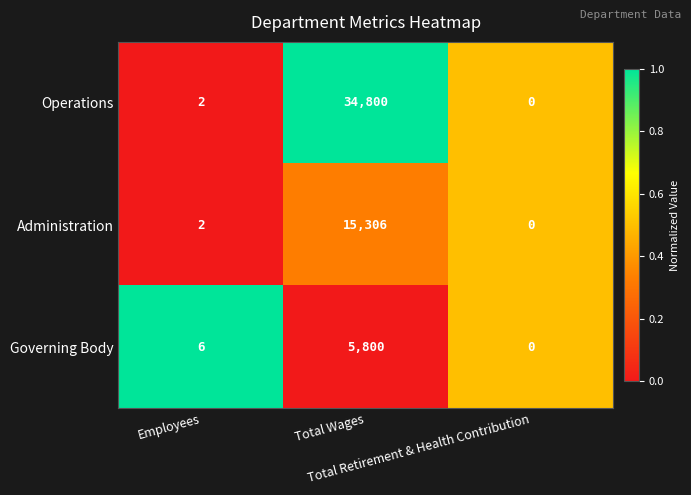

Which series has the largest total across all categories?

Operations